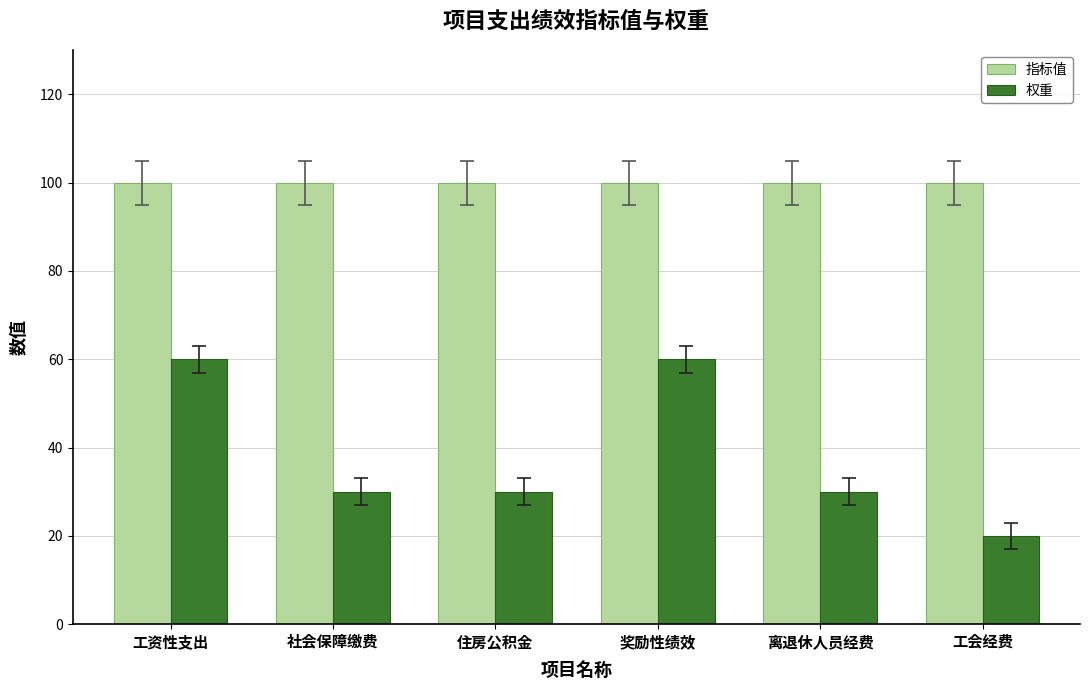

How many series are shown in this chart?

2